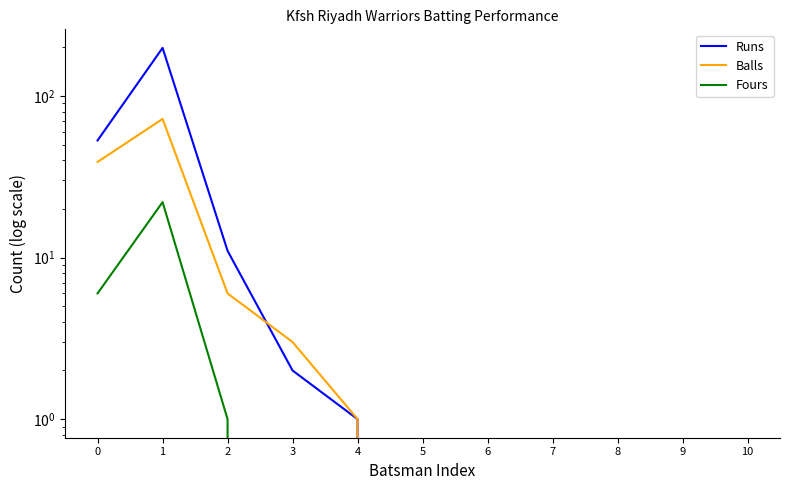

What are all the series names shown in the legend?

Runs, Balls, Fours